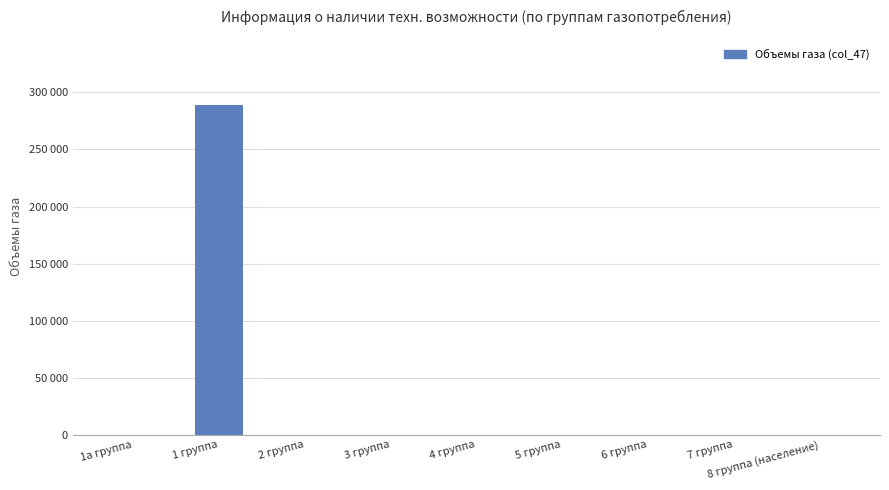

What is the label of the 2nd bar from the right?

7 группа